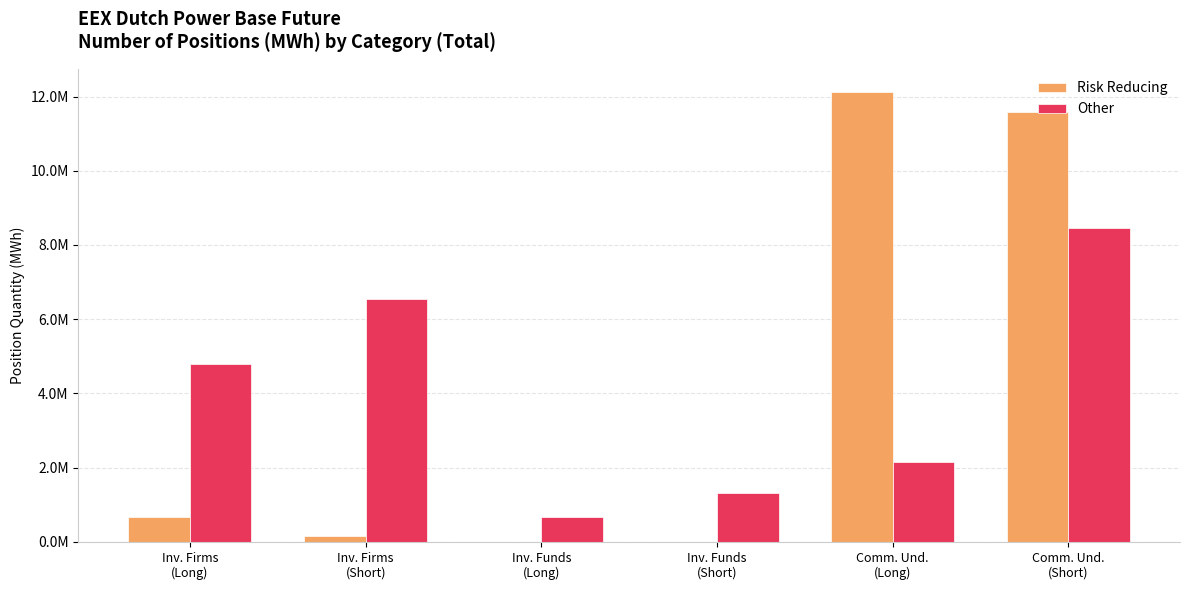

What is the difference between the second highest and minimum values in the Other series?

5859506